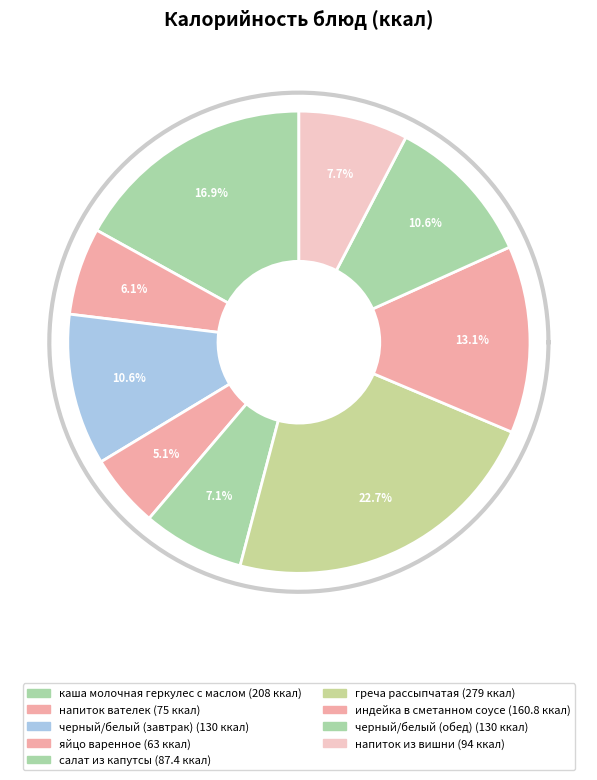

What is the smallest slice in the pie chart?

яйцо варенное